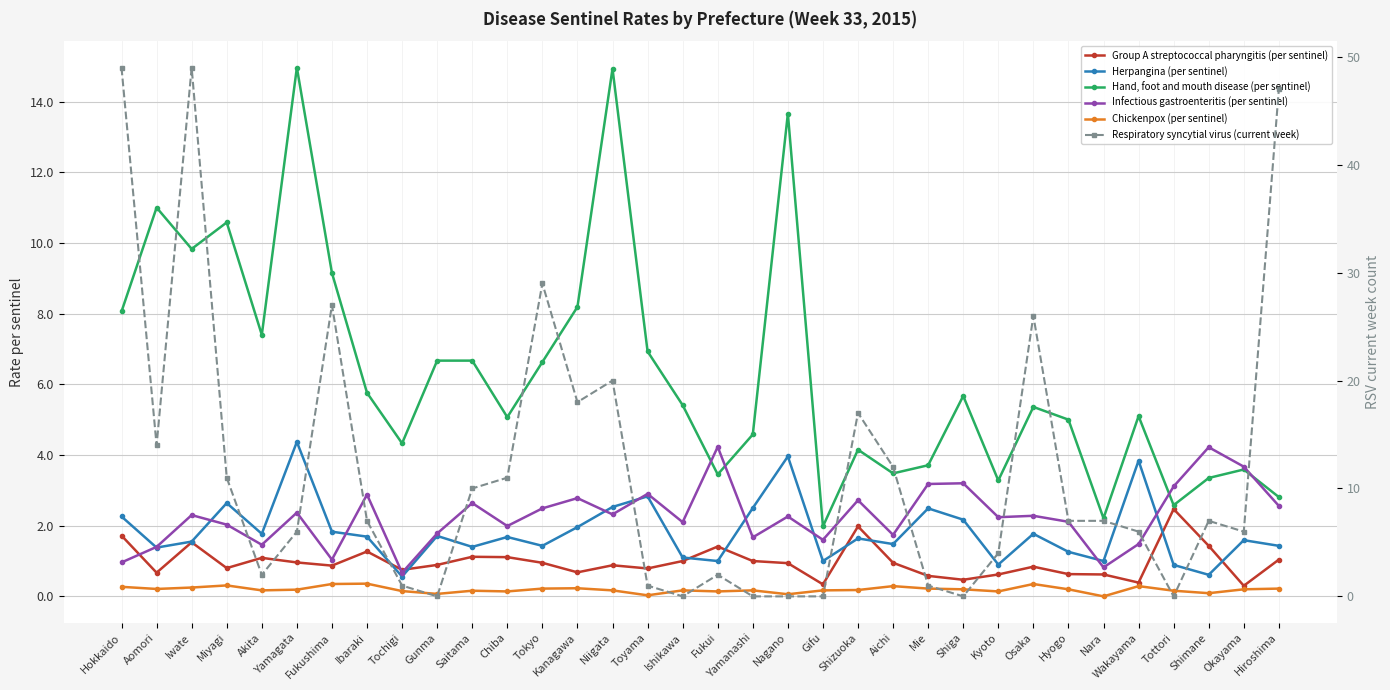

What is the highest value of the Hand, foot and mouth disease (per sentinel) series?

15.0